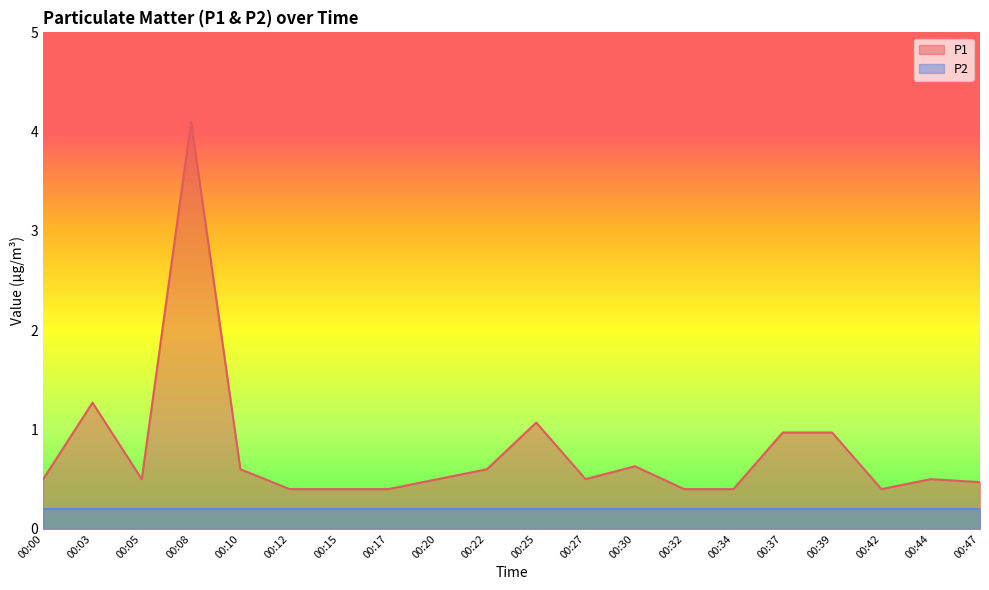

Read the value at 00:15.

0.4